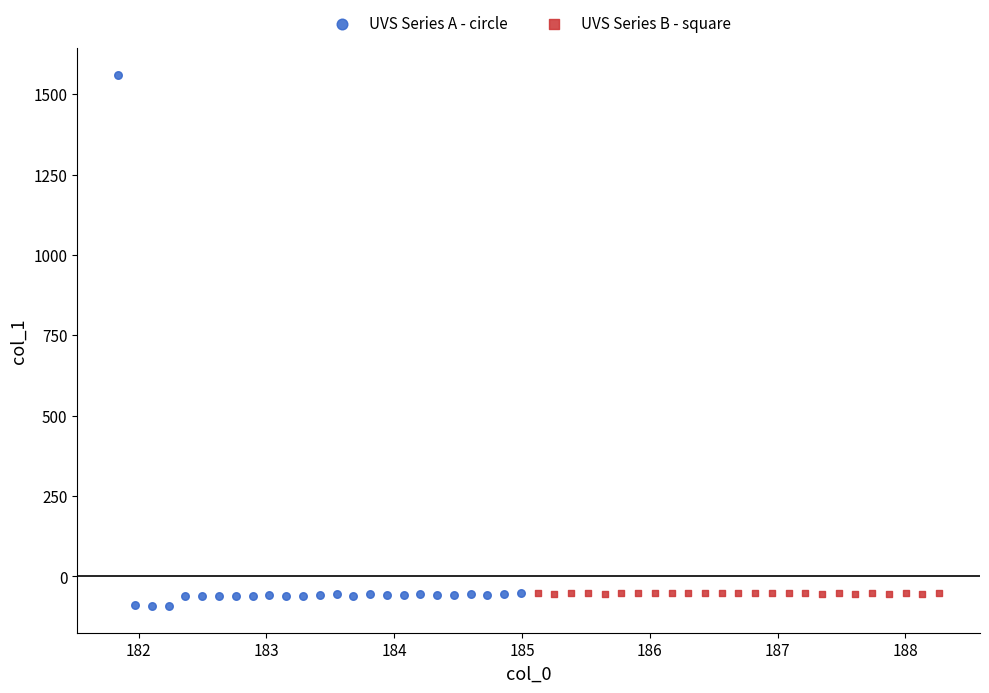

Which series has the largest Y range (max minus min)?

UVS Series A - circle